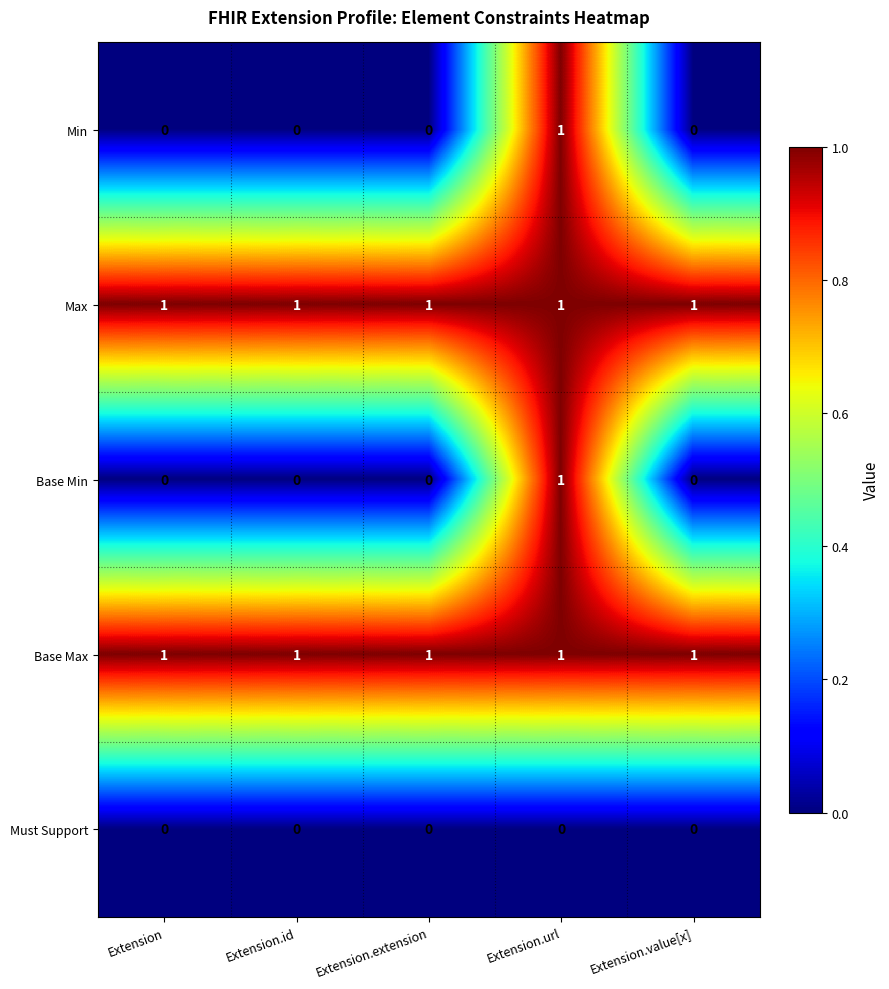

How many Base Min values are between 0 and 1?

5